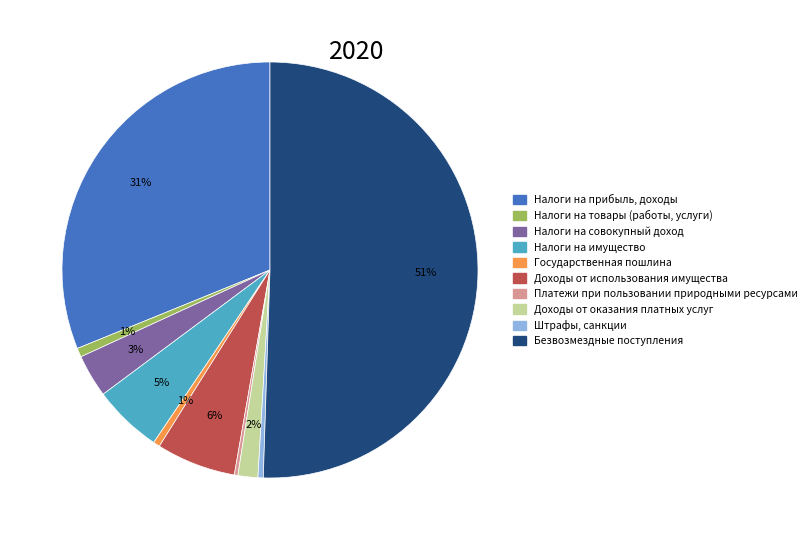

To the nearest percent, what is the average slice percentage?

10%